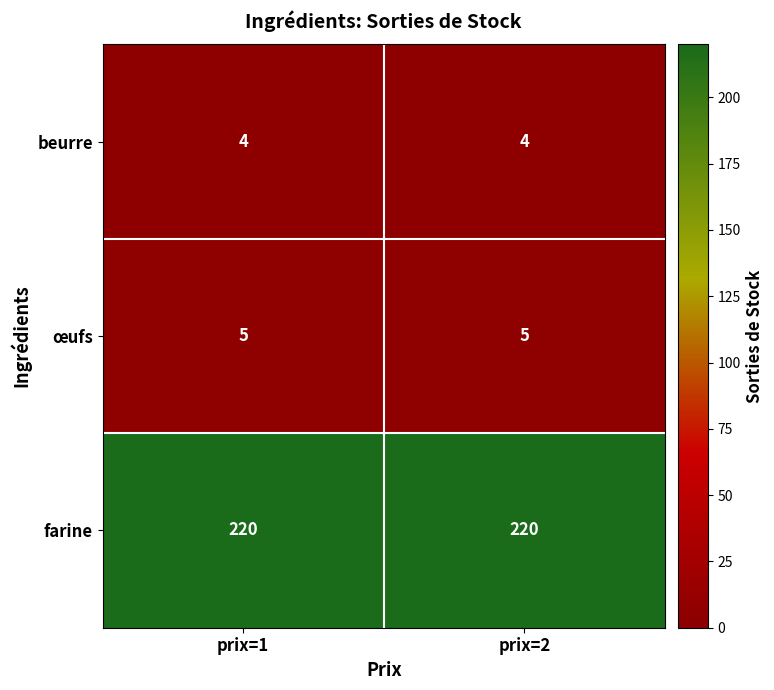

Rank the series by their maximum value, from highest to lowest.

farine, œufs, beurre